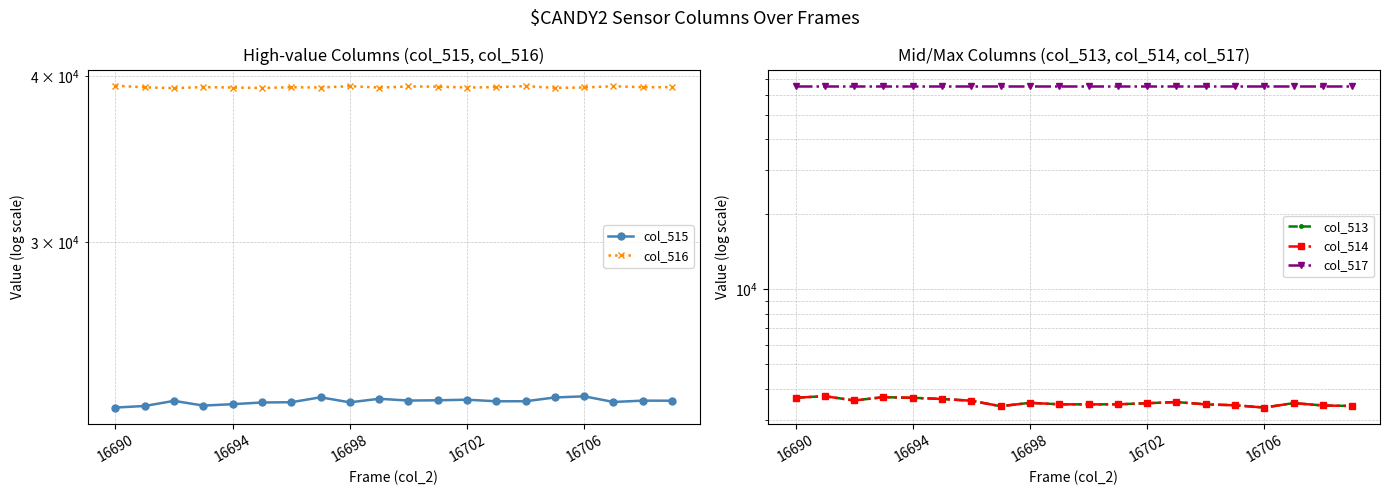

How many interior local valleys does the col_513 series have?

4